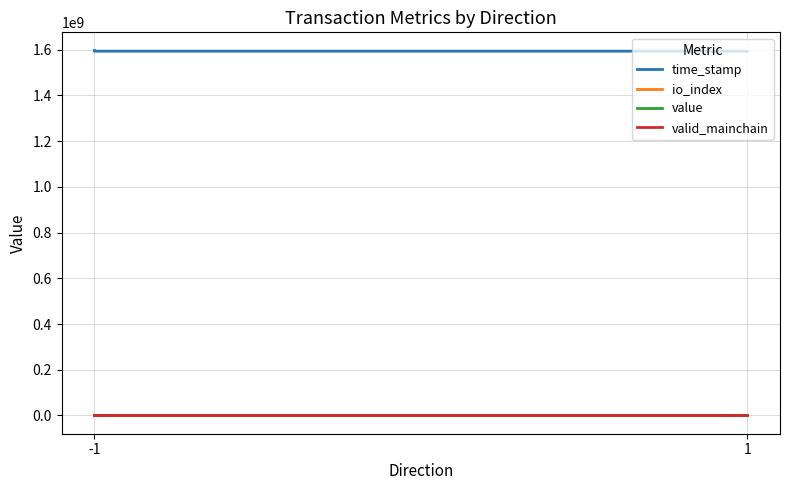

Which series has the largest range (max minus min)?

time_stamp